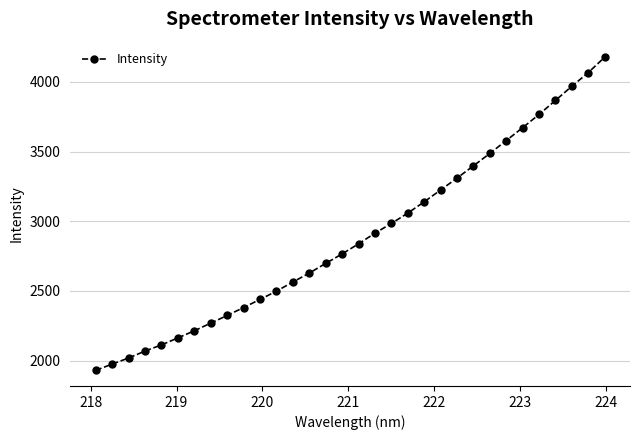

Does the chart have visible grid lines?

Yes